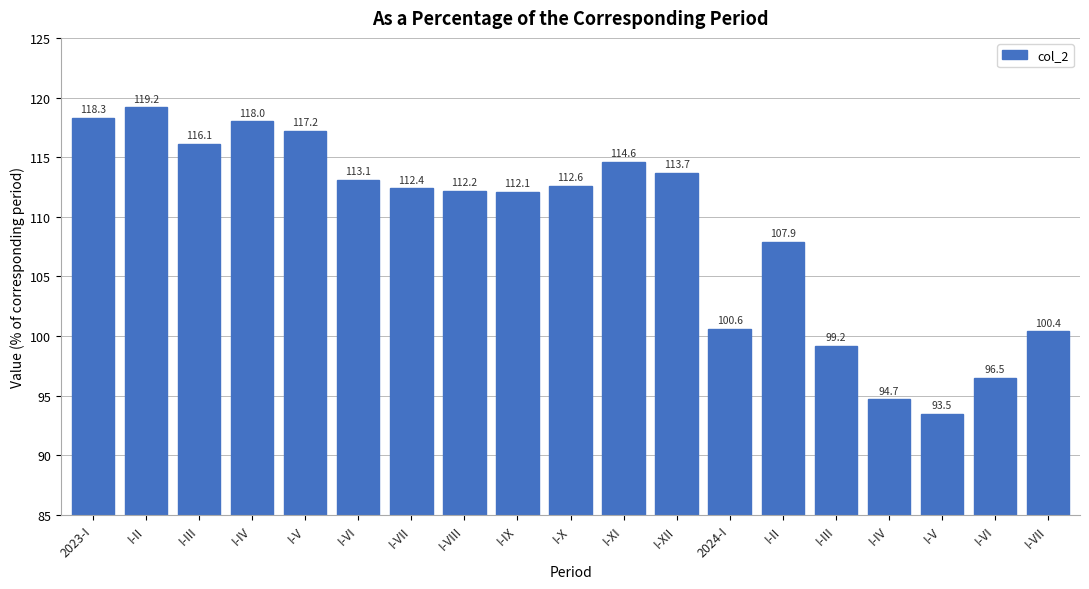

The chart shows a value of 114.6 at I-XI. True or false?

True